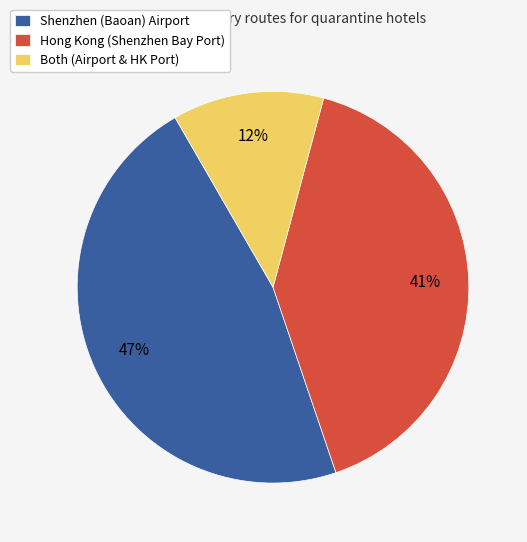

Combined, do Hong Kong (Shenzhen Bay Port) and Both (Airport & HK Port) account for over 50%?

Yes